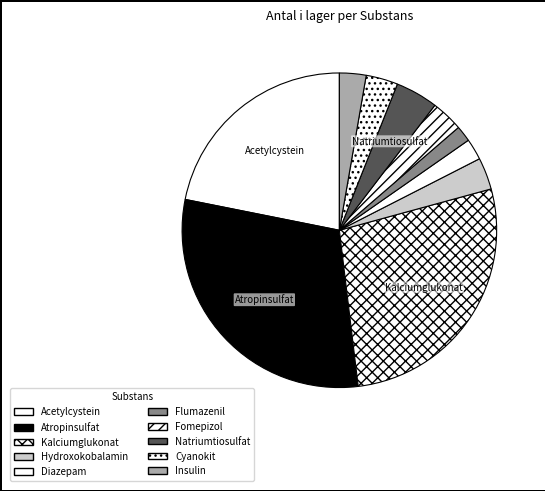

How many slices are in this pie chart?

10